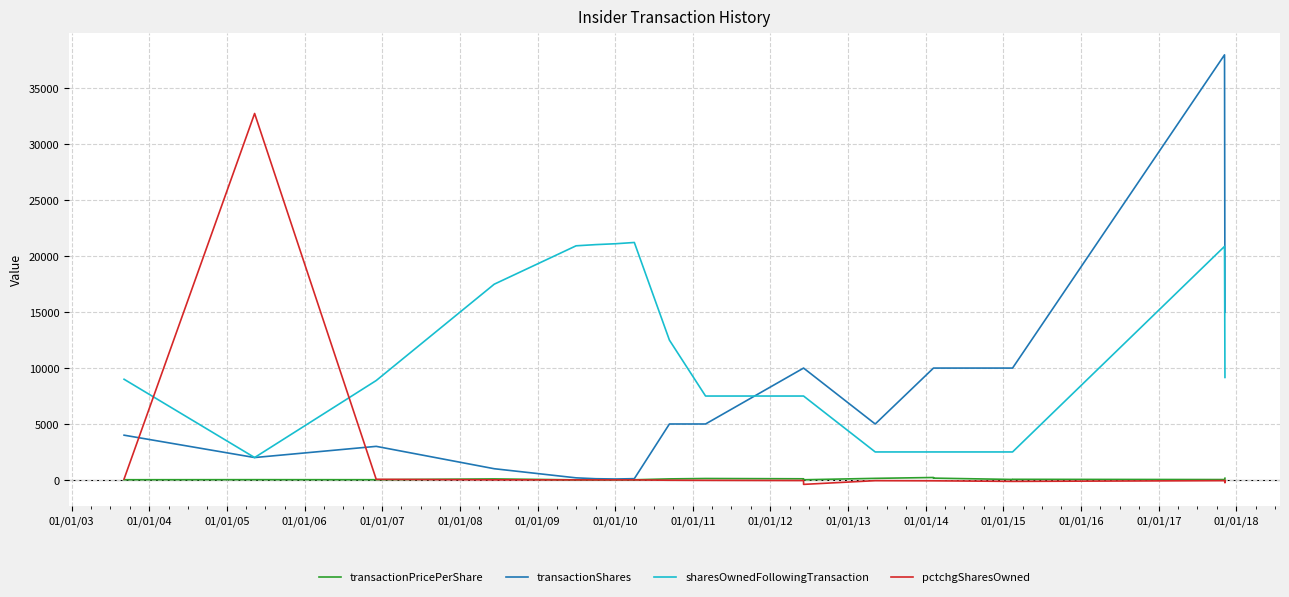

Is it true that transactionShares equals 10000.0 at 01/01/18?

True